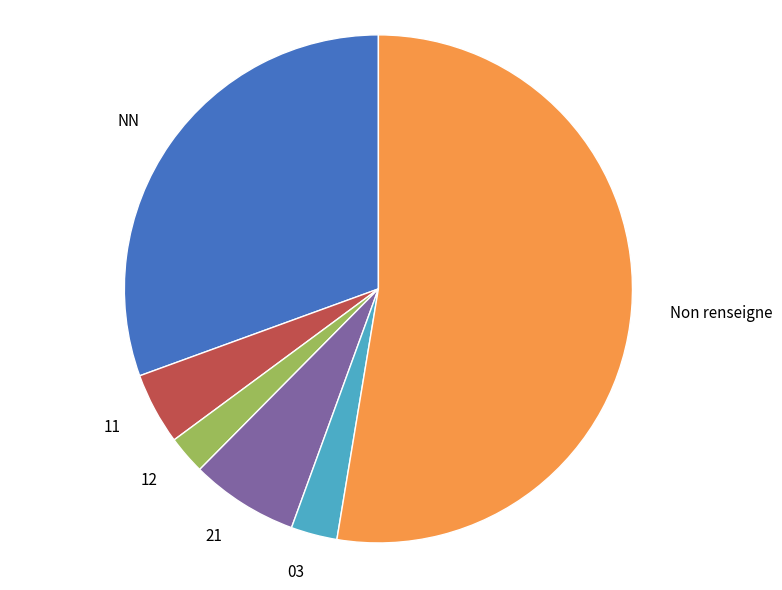

True or false: 21 accounts for 12% of the total.

False